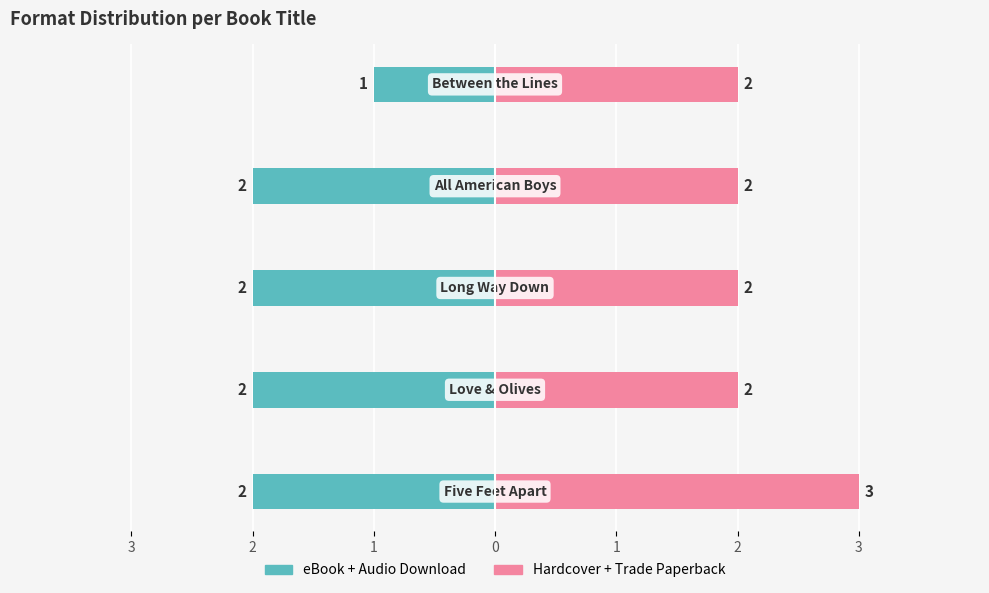

At how many categories does at least one series exceed 0?

5